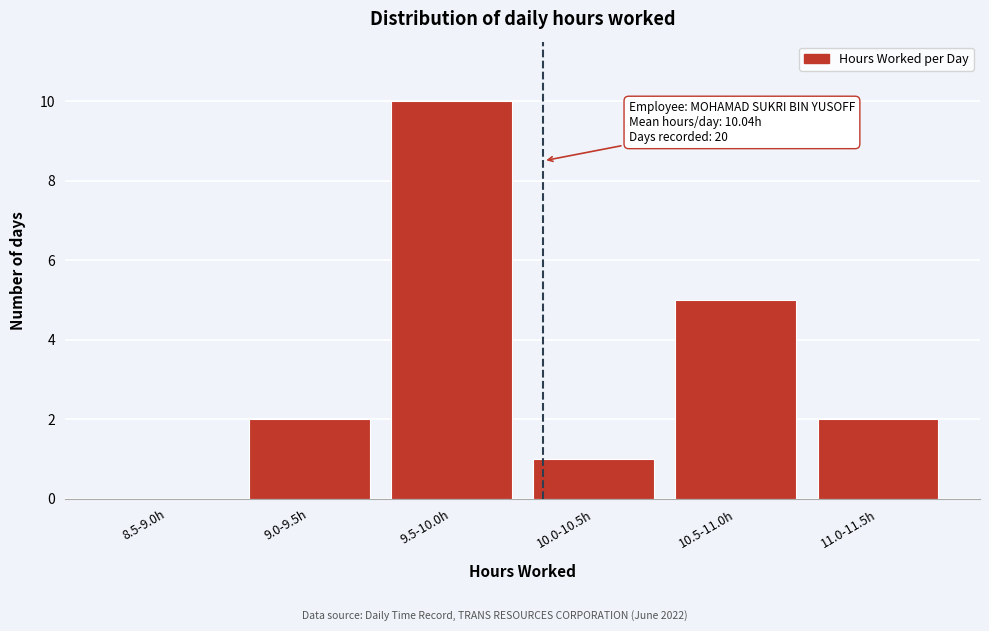

Reading right to left, what are all the values shown in this chart?

11.0-11.5h=2	10.5-11.0h=5	10.0-10.5h=1	9.5-10.0h=10	9.0-9.5h=2	8.5-9.0h=0